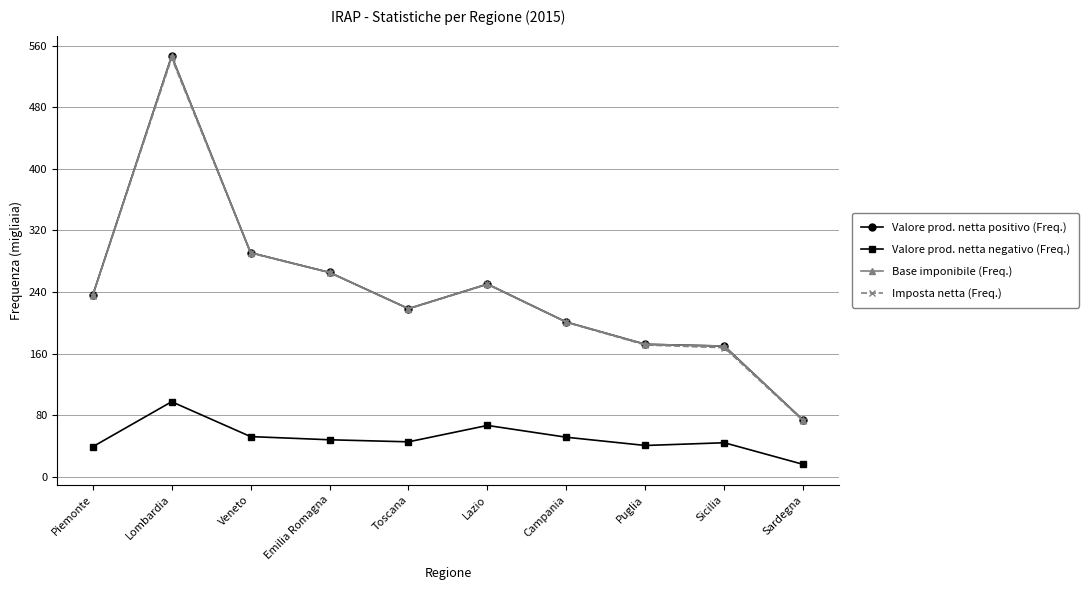

Between which two adjacent categories do Base imponibile (Freq.) and Valore prod. netta positivo (Freq.) first intersect?

Veneto and Emilia Romagna